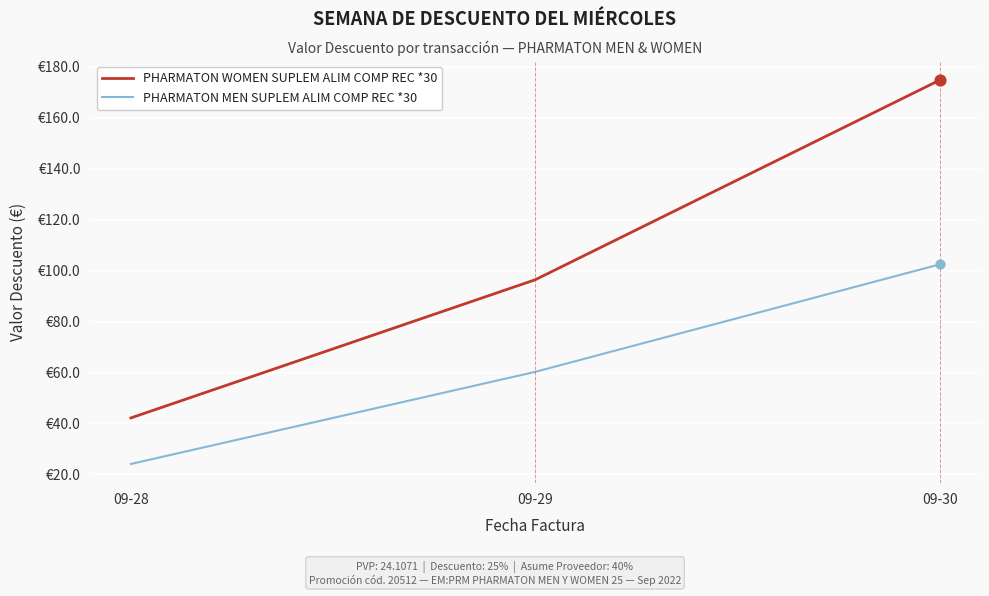

What are all the series names shown in the legend?

PHARMATON WOMEN SUPLEM ALIM COMP REC *30, PHARMATON MEN SUPLEM ALIM COMP REC *30